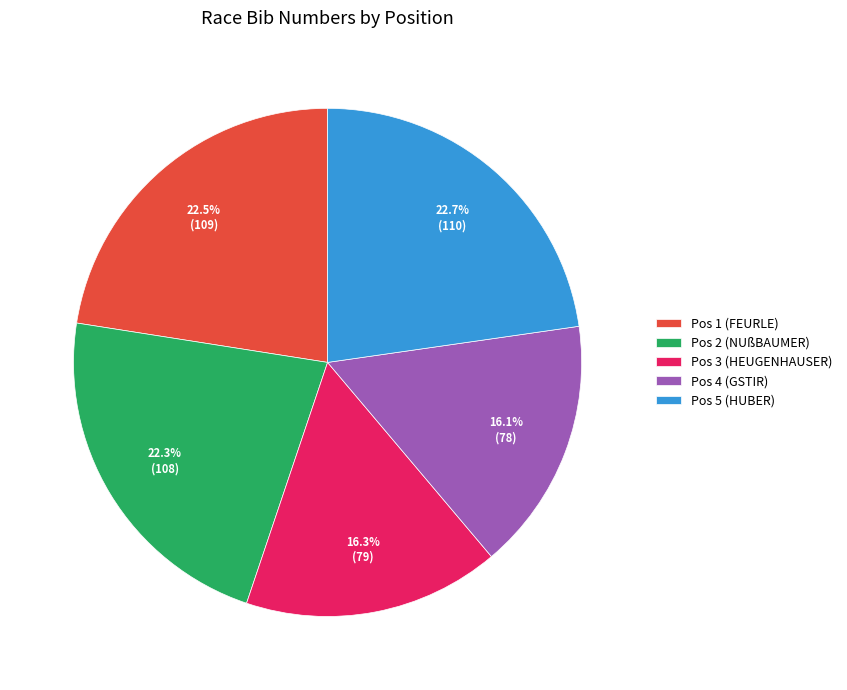

To the nearest percent, what is the average slice percentage?

20%